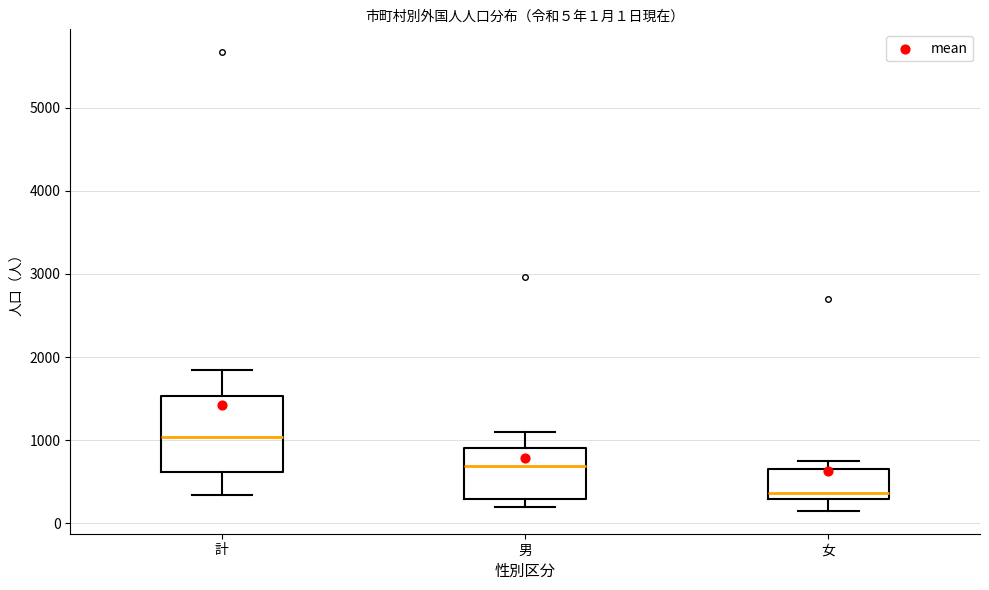

Which box's median line is the lowest?

女